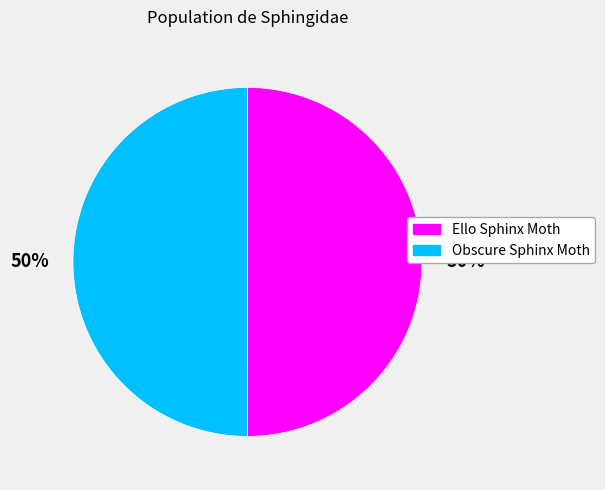

Combined, do Obscure Sphinx Moth and Ello Sphinx Moth account for over 50%?

Yes